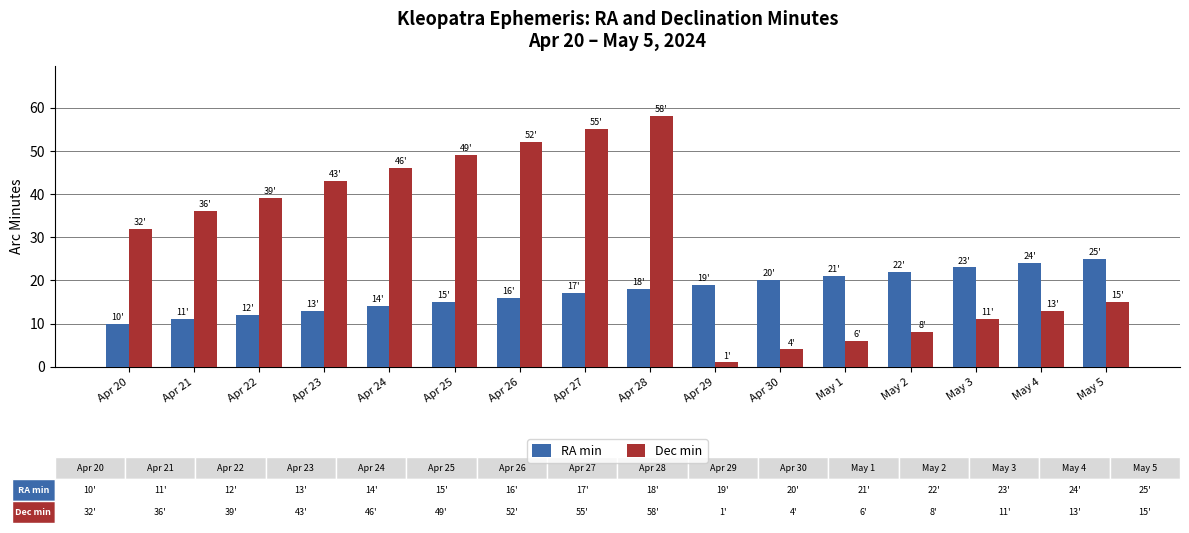

What is the label of the 8th bar from the left?

Apr 27